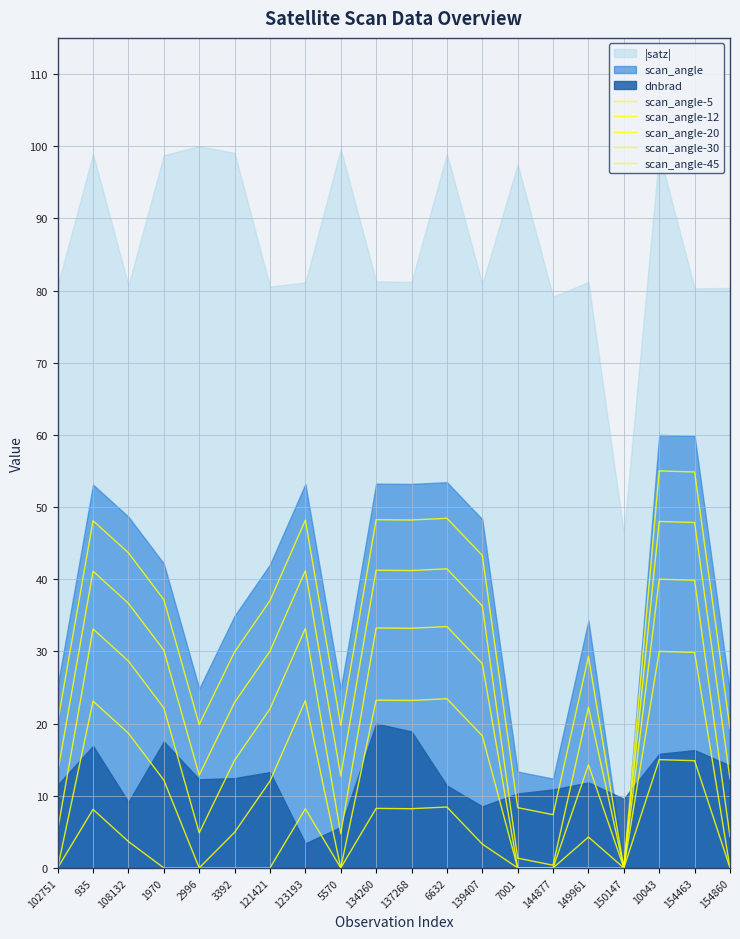

In scan_angle-12, how many points are lower than both neighbors (excluding endpoints)?

5